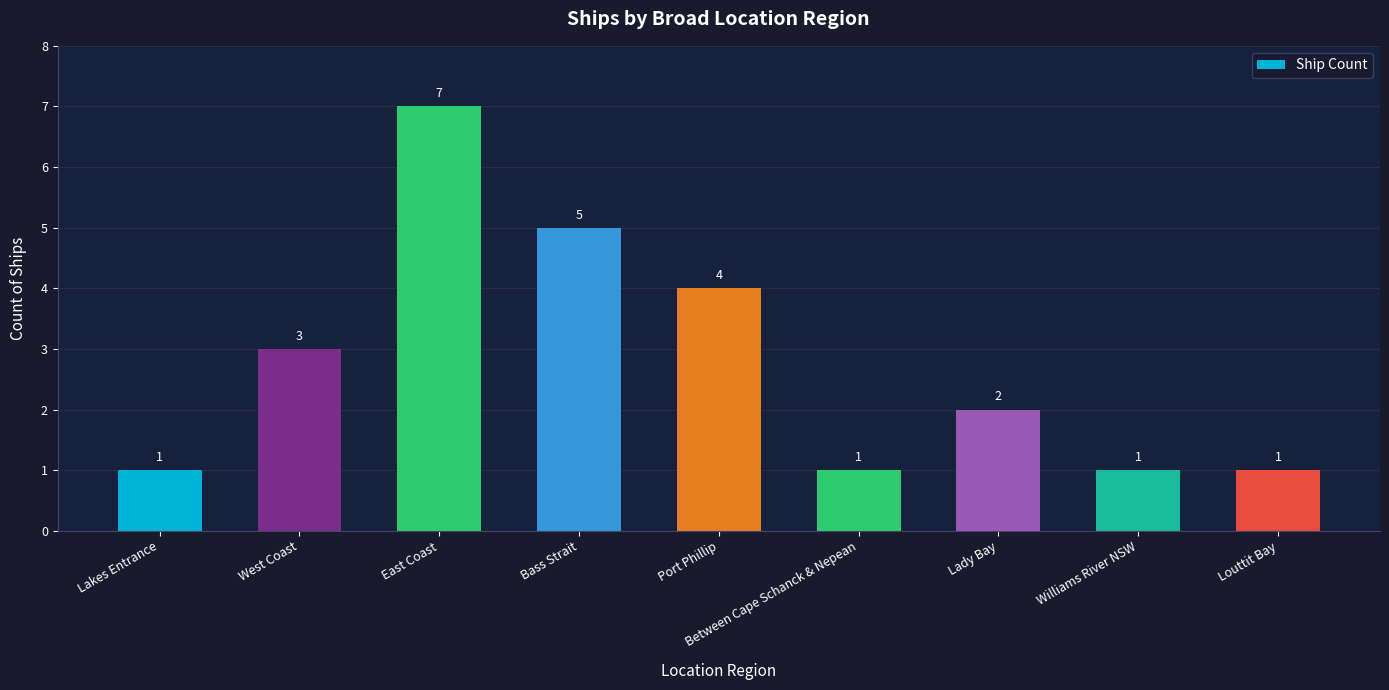

What is the maximum value shown in the chart?

7